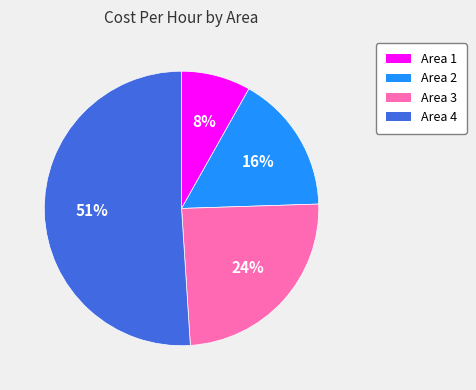

What percentage is the Area 2 slice, to the nearest percent?

16%